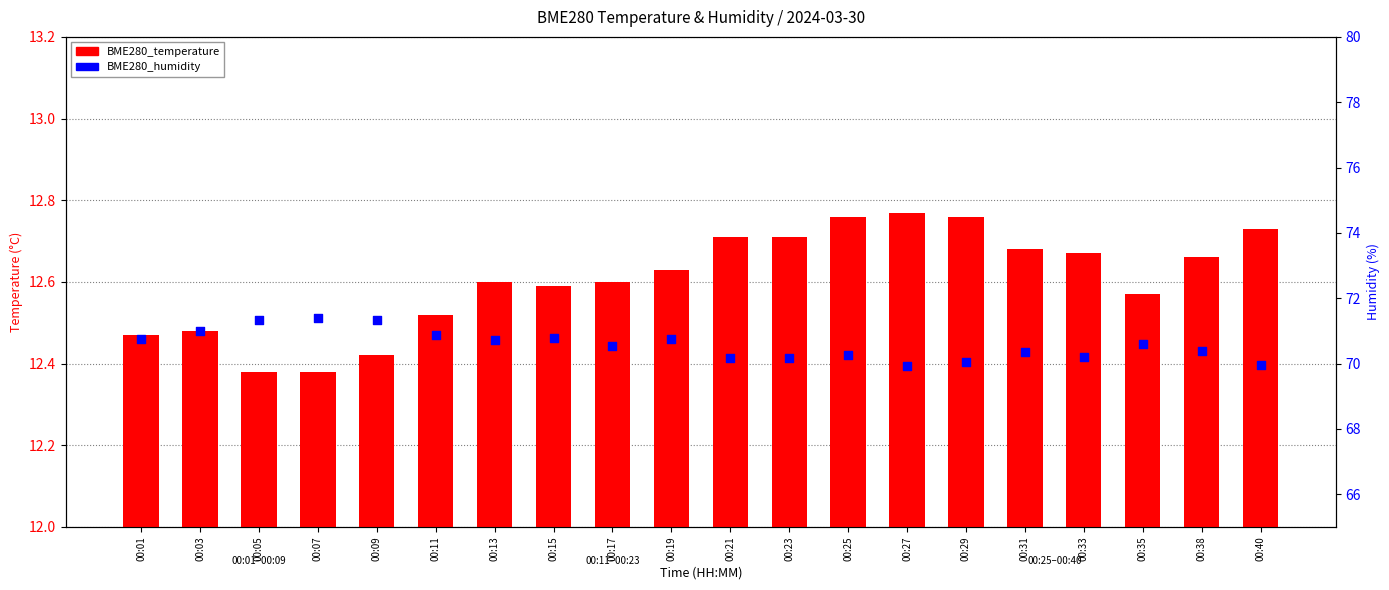

At which category is the sum across all series the highest?

00:07